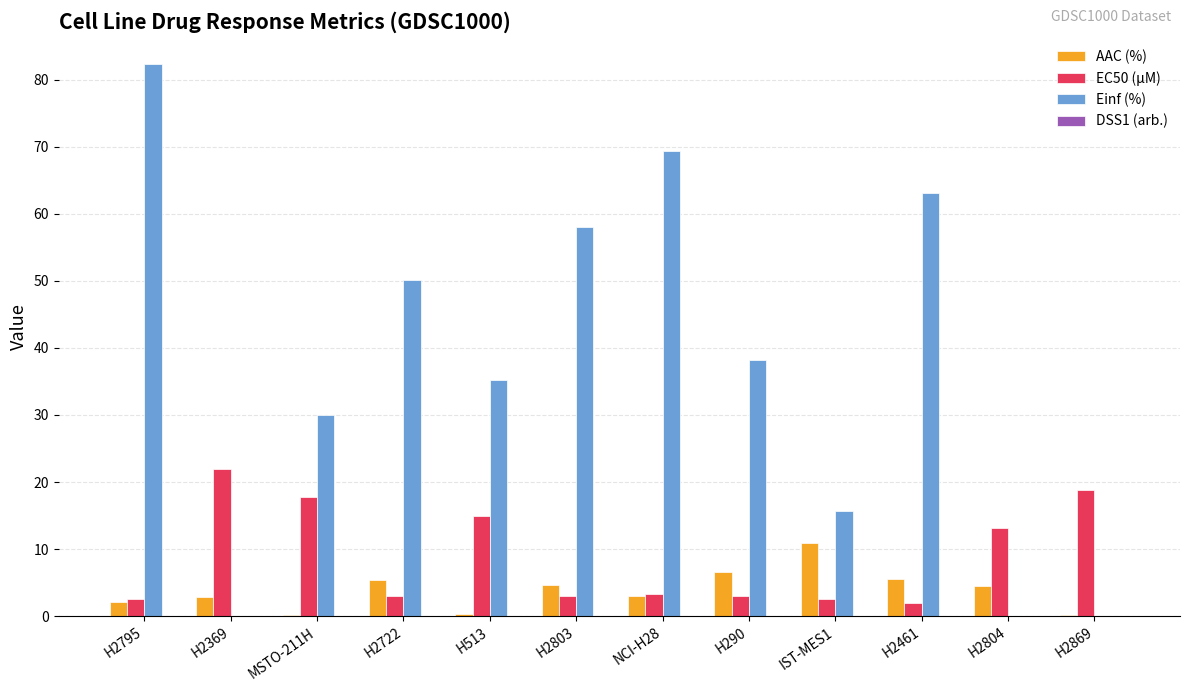

At which label does Einf (%) first exceed 38?

H2795